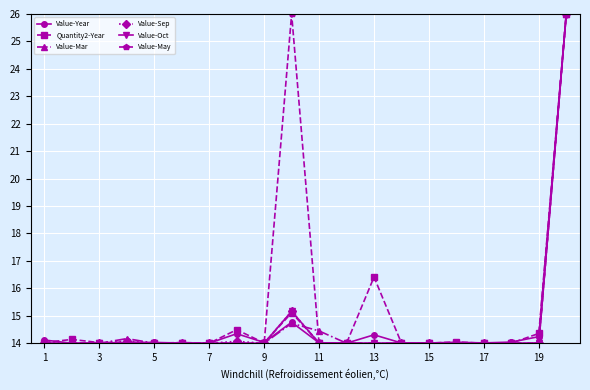

Which series has the largest total across all categories?

Value-May